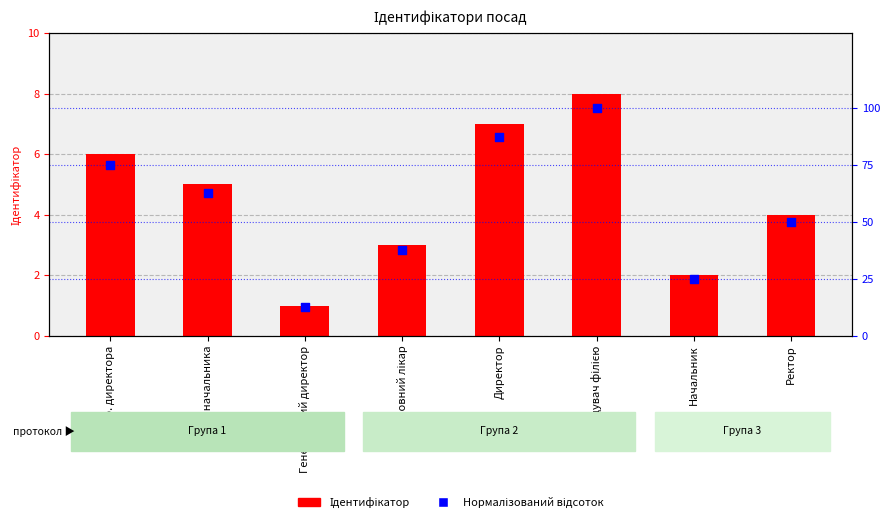

What is the total value across all series at Генеральний директор?

13.5